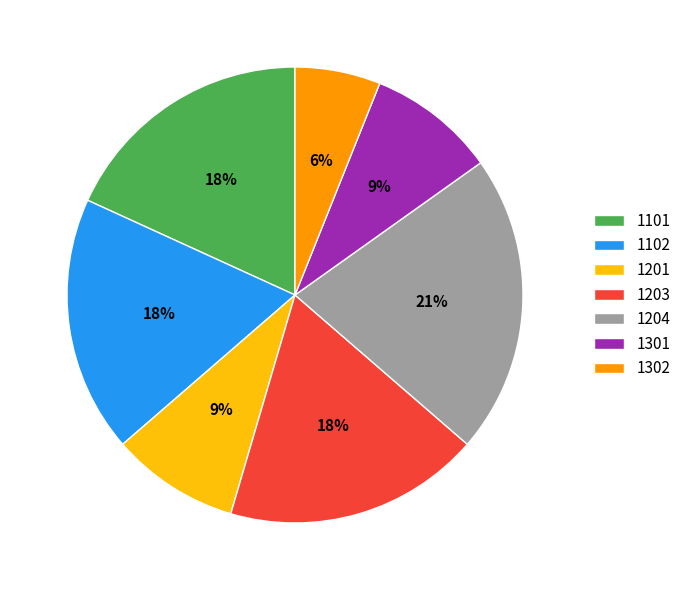

To the nearest percent, what is the average slice percentage?

14%